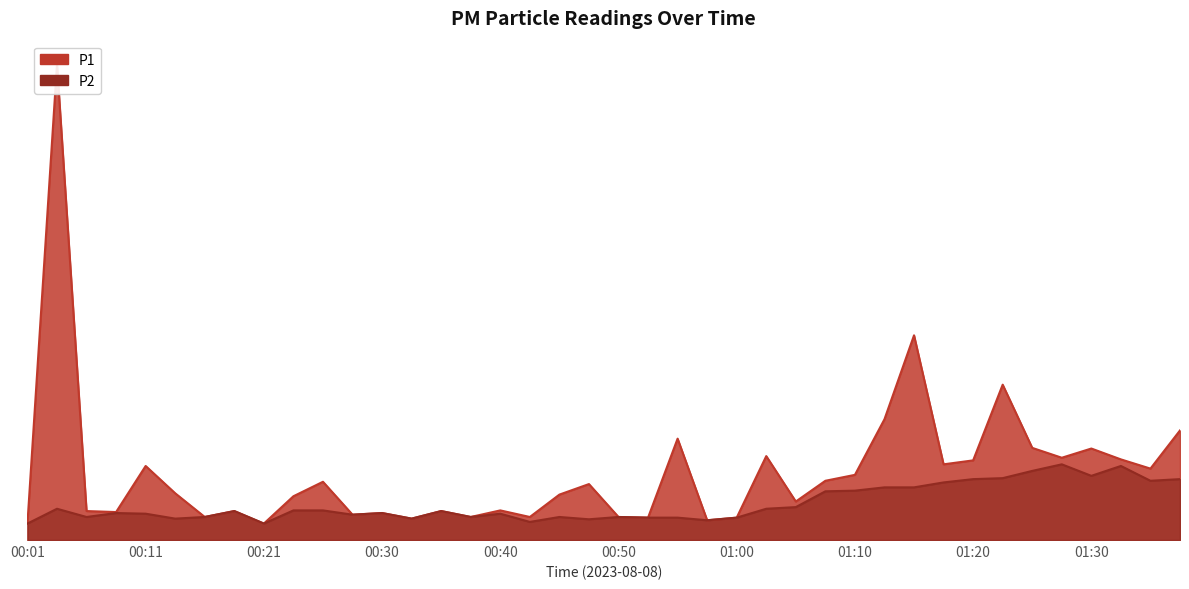

Reading left to right, what are all the values shown in this chart?

P1: 0.5	14.4	0.9	0.8	2.2	1.4	0.7	0.9	0.5	1.3	1.8	0.8	0.8	0.7	0.9	0.7	0.9	0.7	1.4	1.7	0.7	0.7	3.1	0.6	0.7	2.5	1.2	1.8	2.0	3.7	6.2	2.3	2.4	4.7	2.8	2.5	2.8	2.5	2.2	3.3
P2: 0.5	0.9	0.7	0.8	0.8	0.7	0.7	0.9	0.5	0.9	0.9	0.8	0.8	0.7	0.9	0.7	0.8	0.6	0.7	0.6	0.7	0.7	0.7	0.6	0.7	0.9	1.0	1.5	1.5	1.6	1.6	1.8	1.9	1.9	2.1	2.3	1.9	2.2	1.8	1.9